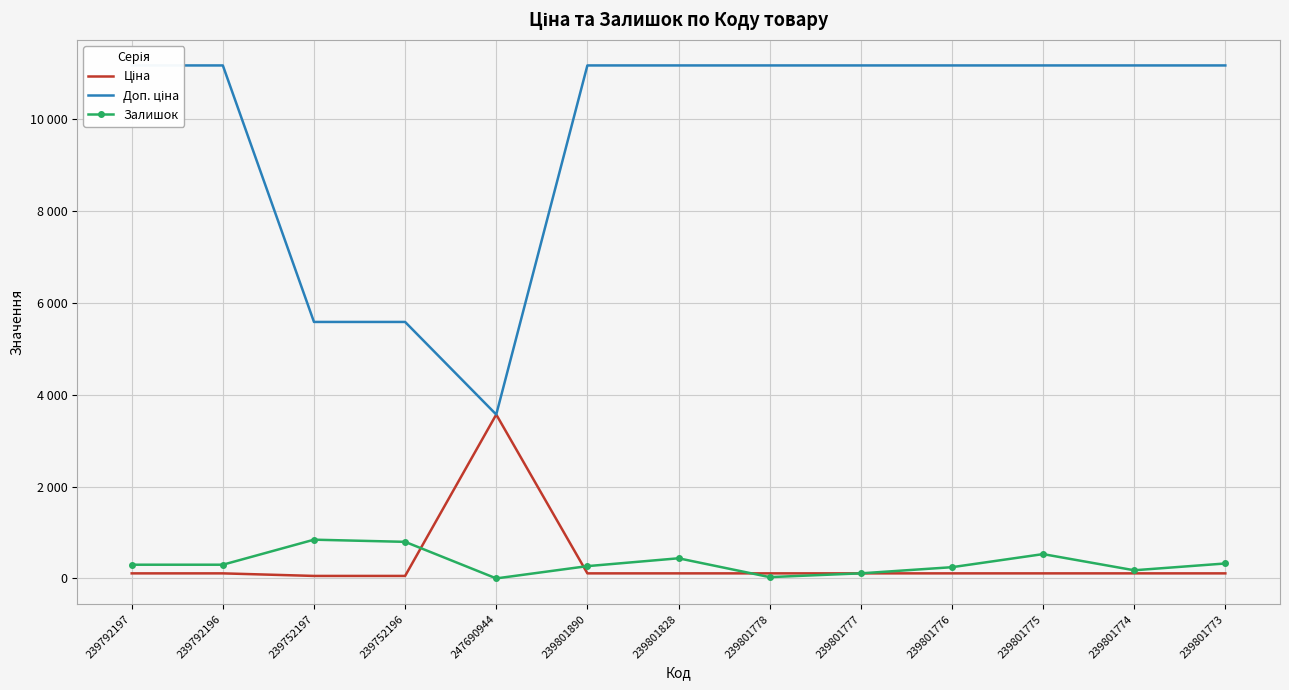

Reading left to right, list all the values displayed in this chart.

Ціна: 239792197=111.7	239792196=111.7	239752197=55.9	239752196=55.9	247690944=3569.6	239801890=111.7	239801828=111.7	239801778=111.7	239801777=111.7	239801776=111.7	239801775=111.7	239801774=111.7	239801773=111.7
Доп. ціна: 239792197=11169.0	239792196=11169.0	239752197=5585.0	239752196=5585.0	247690944=3569.6	239801890=11169.0	239801828=11169.0	239801778=11169.0	239801777=11169.0	239801776=11169.0	239801775=11169.0	239801774=11169.0	239801773=11169.0
Залишок: 239792197=300.0	239792196=300.0	239752197=845.0	239752196=798.0	247690944=2.0	239801890=269.0	239801828=440.0	239801778=30.0	239801777=112.0	239801776=246.0	239801775=531.0	239801774=179.0	239801773=327.0